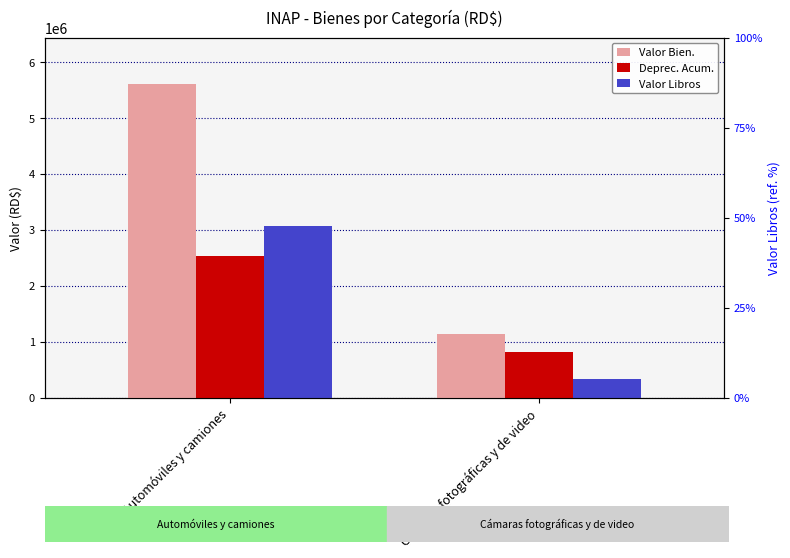

Are the bars horizontal?

No